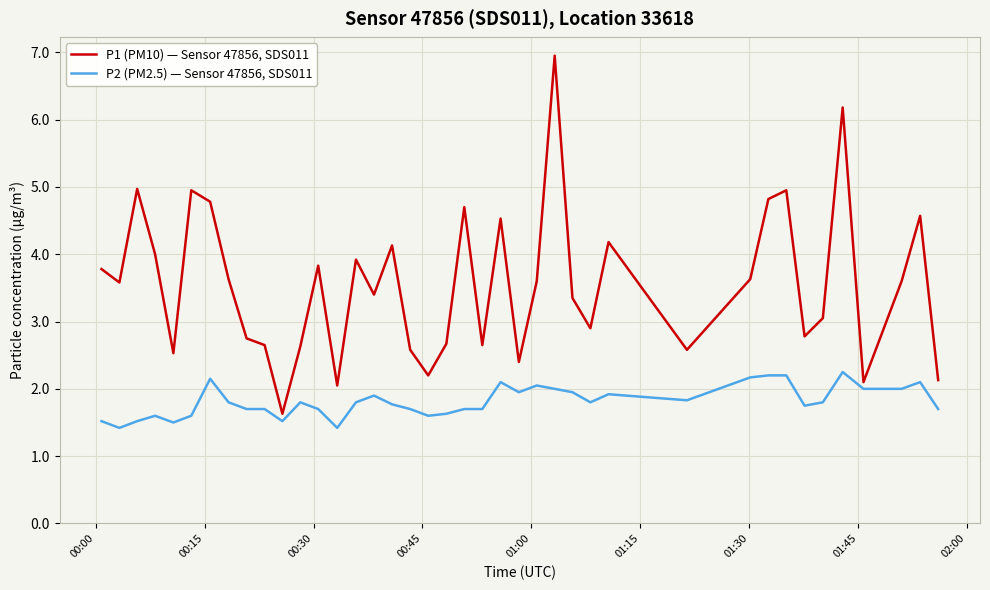

Which series has the largest total across all categories?

P1 (PM10) — Sensor 47856, SDS011